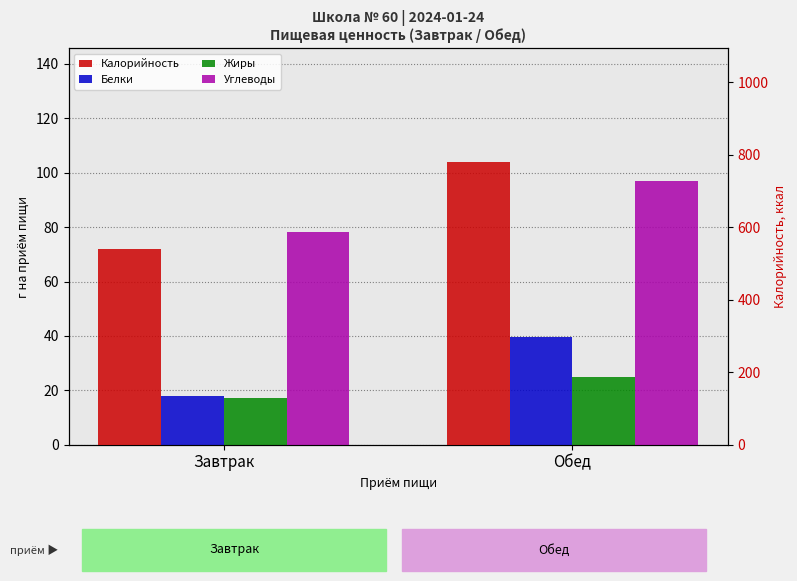

Are the bars horizontal?

No